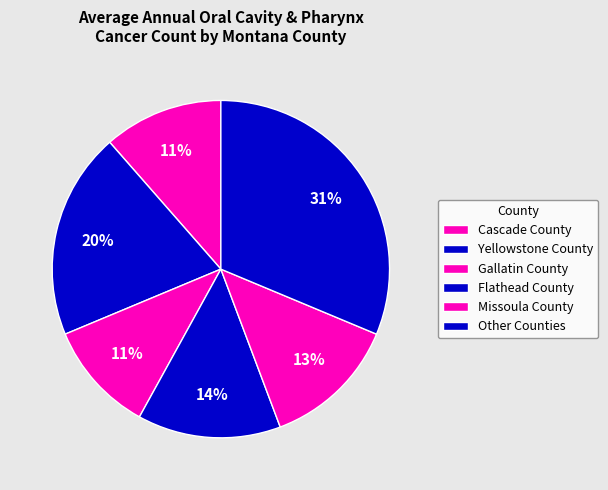

Count the number of slices in the pie.

6